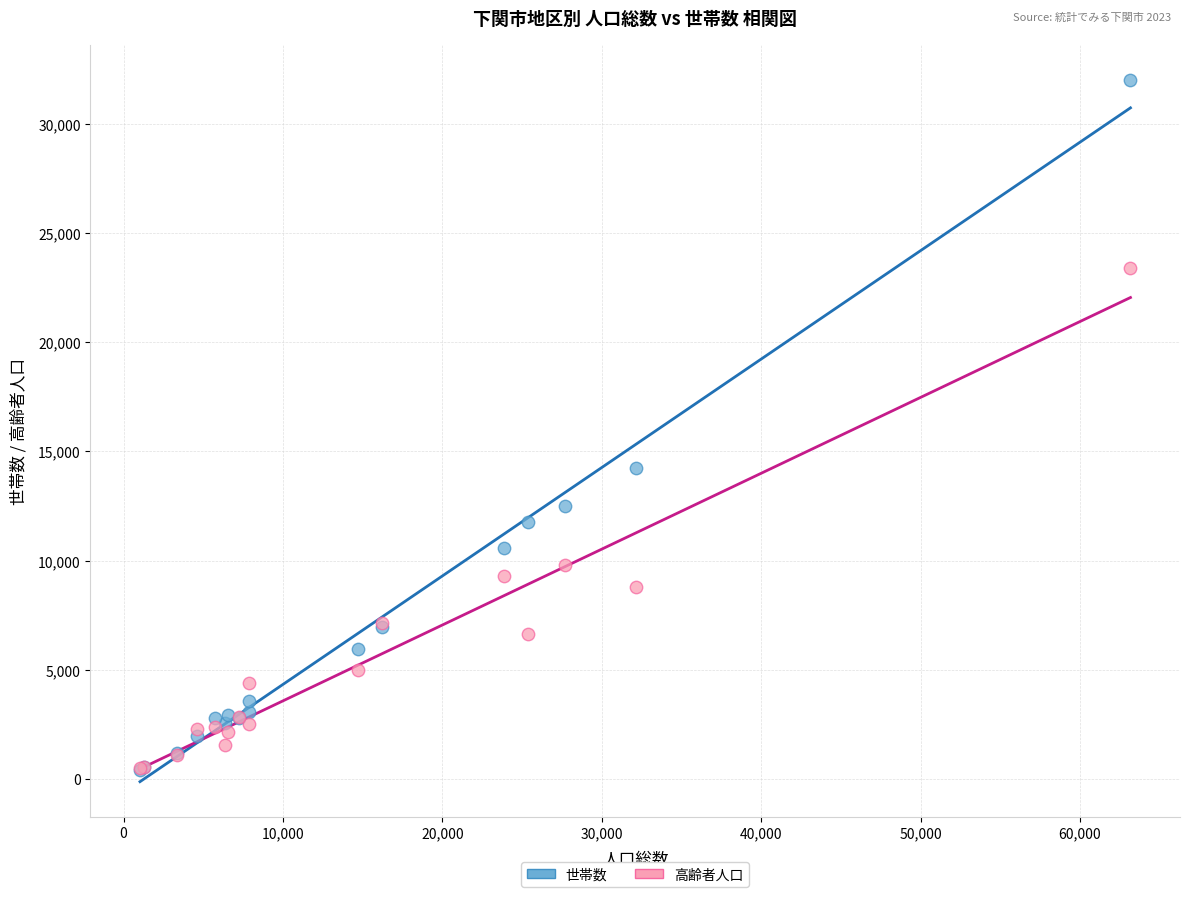

Across all series, what Y value is closest to 16197?

14247